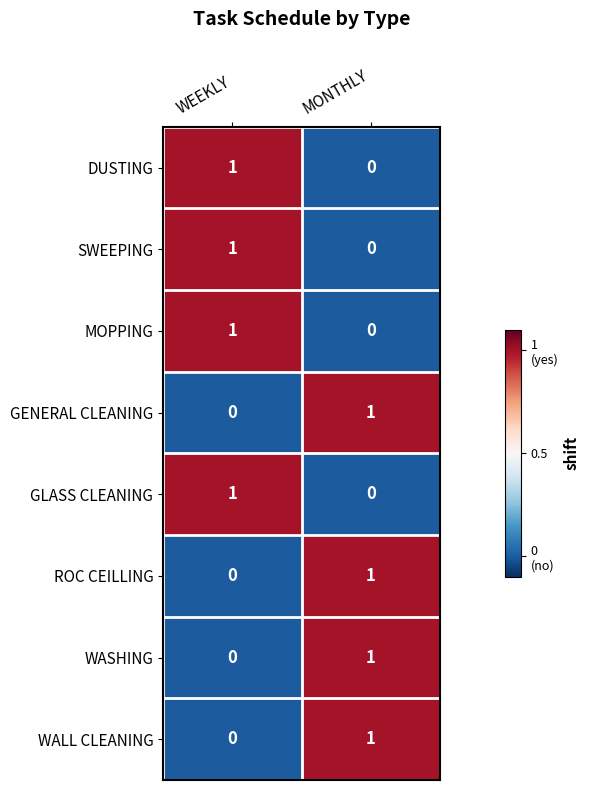

Reading left to right, what are all the values shown in this chart?

DUSTING: WEEKLY=1	MONTHLY=0
SWEEPING: WEEKLY=1	MONTHLY=0
MOPPING: WEEKLY=1	MONTHLY=0
GENERAL CLEANING: WEEKLY=0	MONTHLY=1
GLASS CLEANING: WEEKLY=1	MONTHLY=0
ROC CEILLING: WEEKLY=0	MONTHLY=1
WASHING: WEEKLY=0	MONTHLY=1
WALL CLEANING: WEEKLY=0	MONTHLY=1